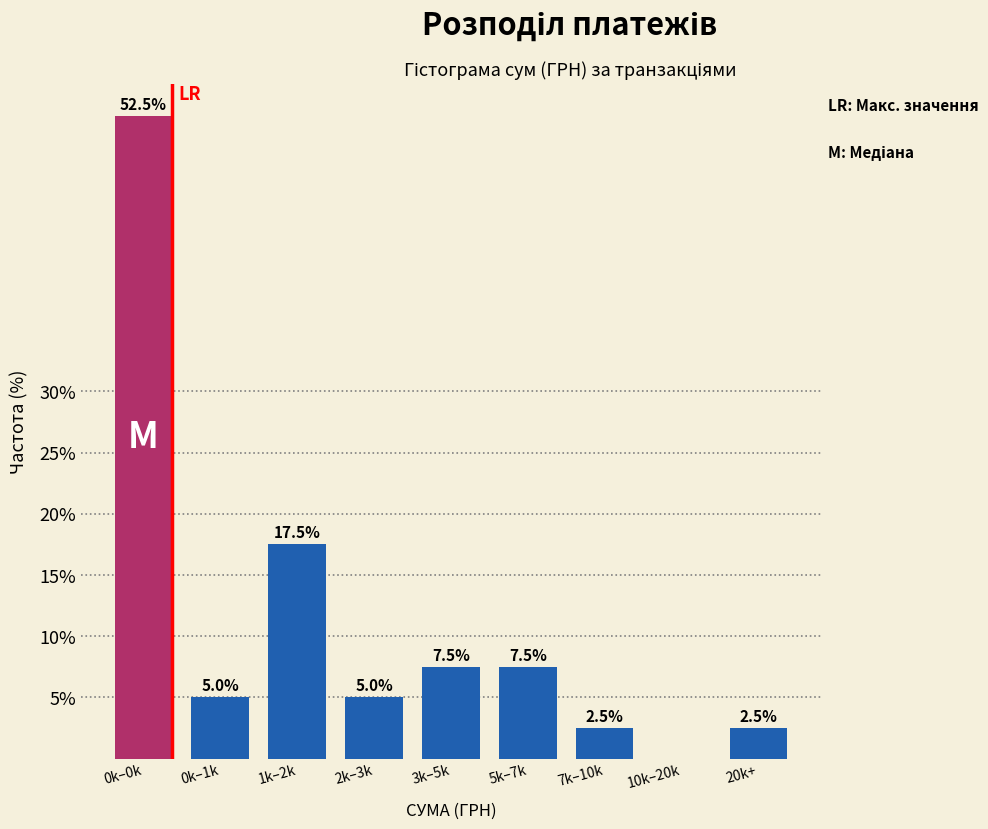

Reading left to right, what are all the values shown in this chart?

0k–0k=52.5	0k–1k=5.0	1k–2k=17.5	2k–3k=5.0	3k–5k=7.5	5k–7k=7.5	7k–10k=2.5	10k–20k=0.0	20k+=2.5